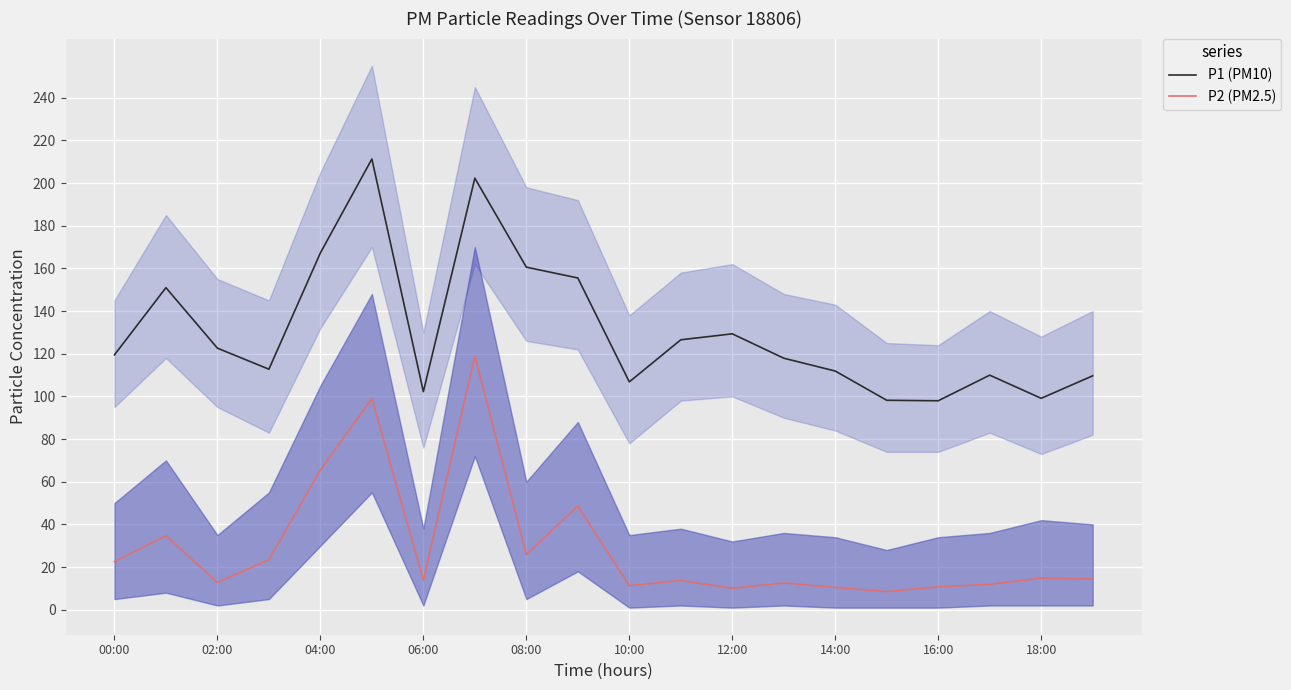

Count the number of categories in the chart.

20